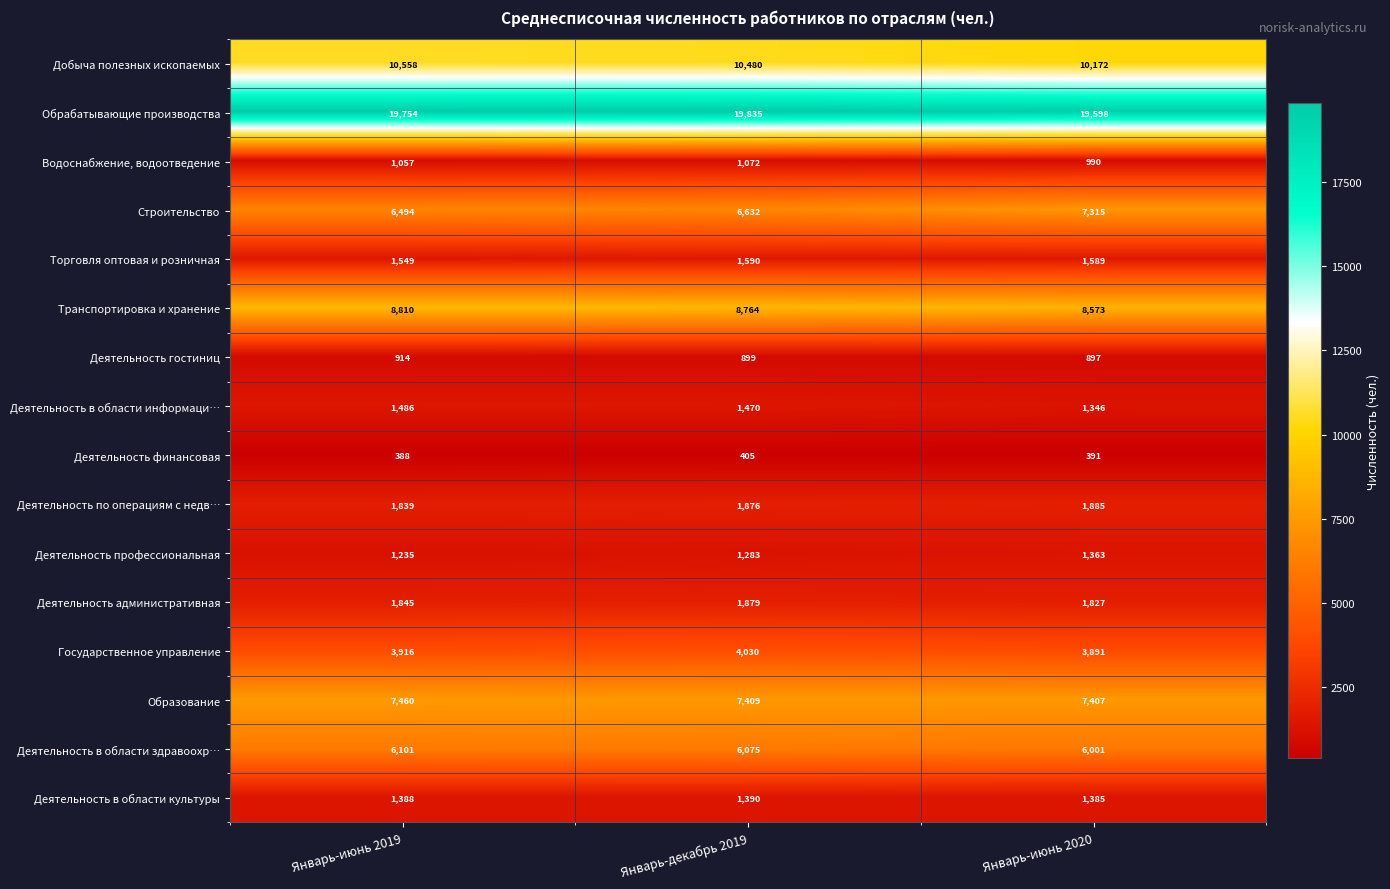

True or false: Строительство has a value of 10334 at Январь-июнь 2020.

False